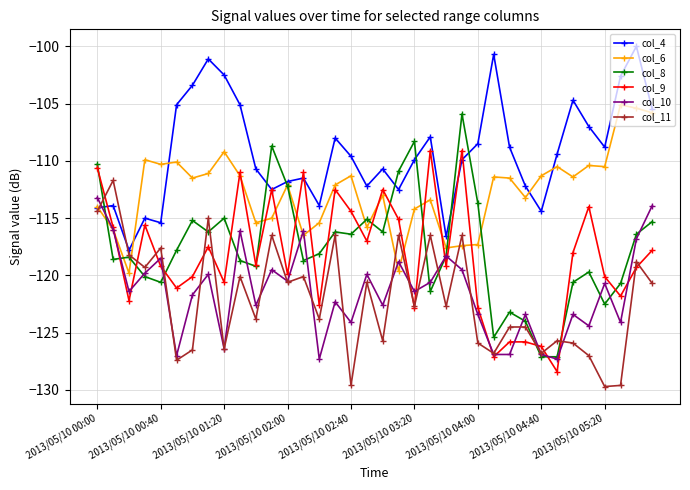

True or false: col_11 and col_6 intersect in this chart.

True